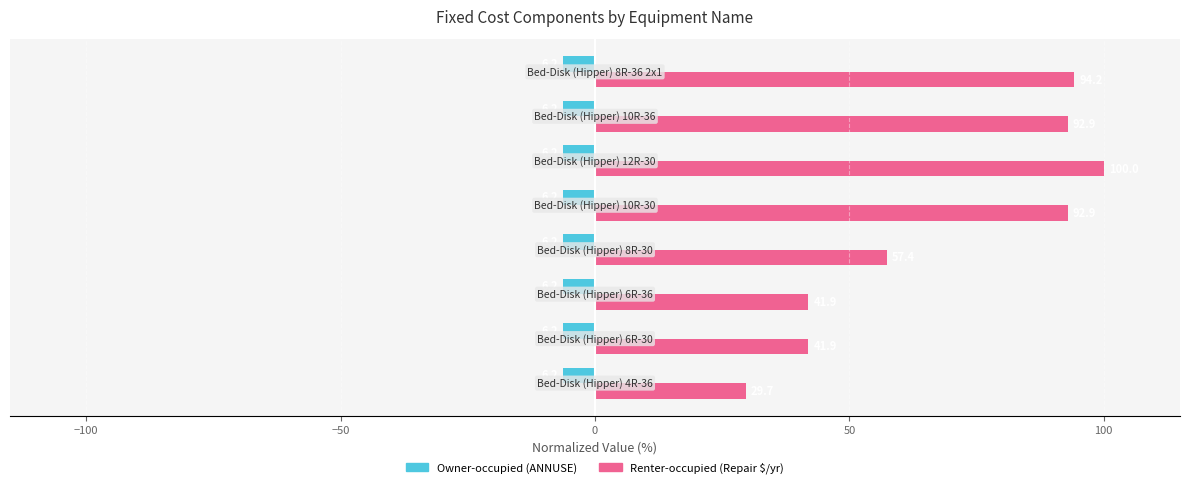

At how many categories does at least one series exceed 11?

8